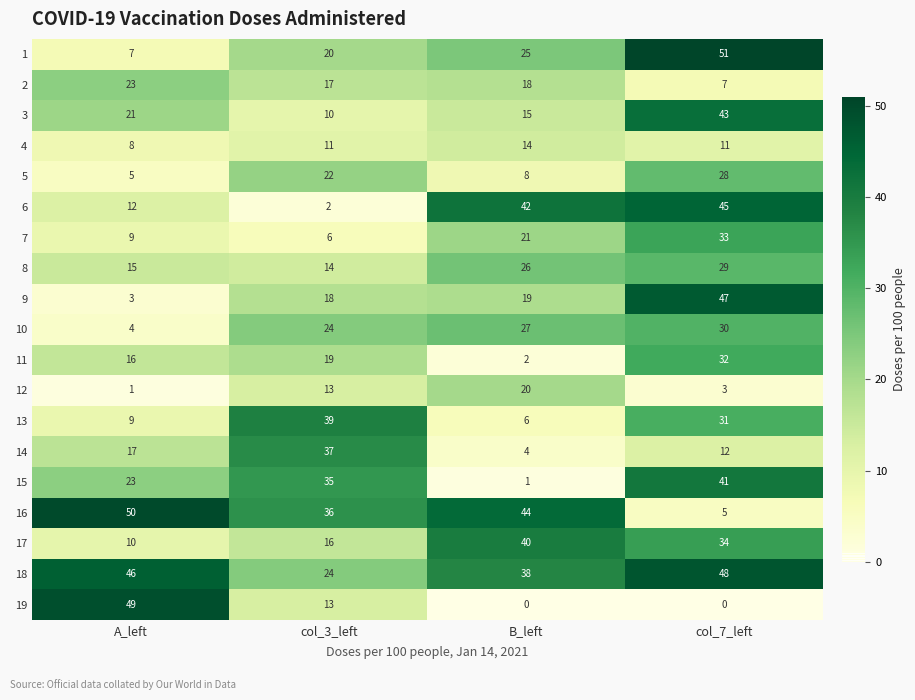

What is the difference between the maximum and minimum values in the 14 series?

33